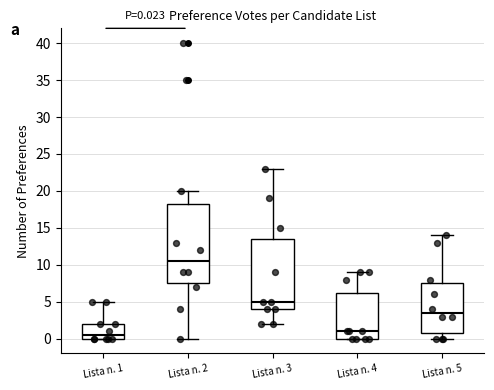

Which box's median line is the highest?

Lista n. 2